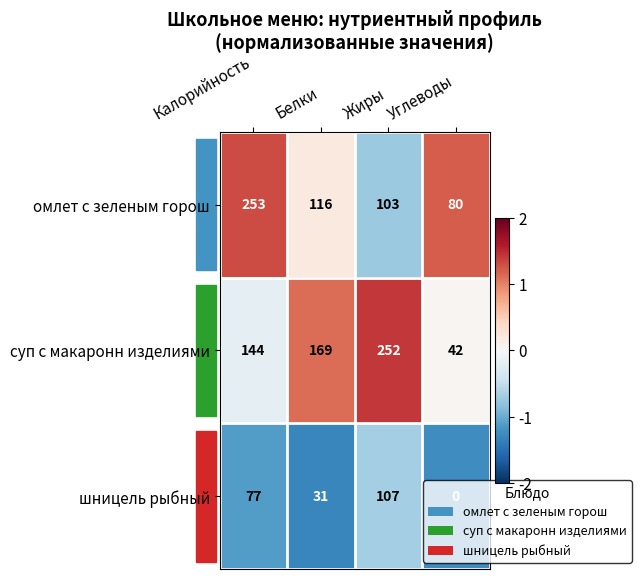

What is the smallest value displayed?

0